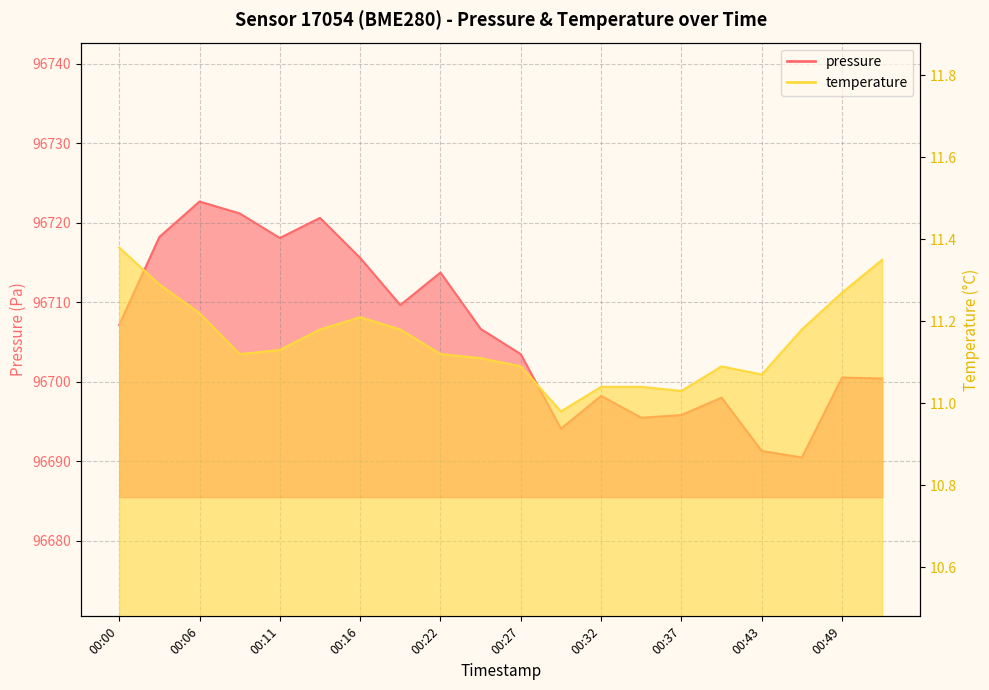

True or false: temperature and pressure cross at least once.

False